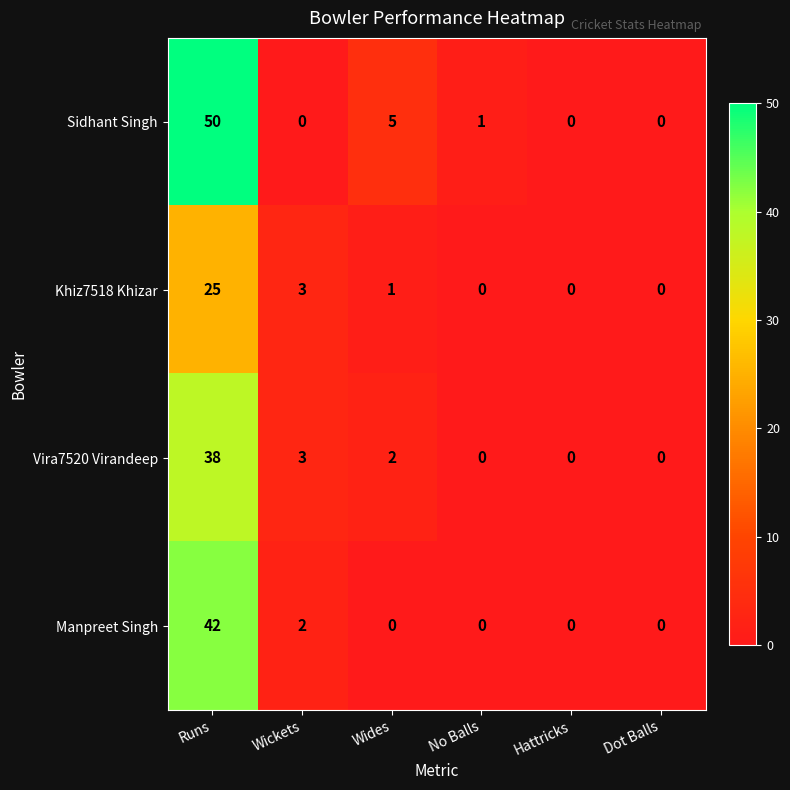

Reading left to right, list all the values displayed in this chart.

Sidhant Singh: Runs=50	Wickets=0	Wides=5	No Balls=1	Hattricks=0	Dot Balls=0
Khiz7518 Khizar: Runs=25	Wickets=3	Wides=1	No Balls=0	Hattricks=0	Dot Balls=0
Vira7520 Virandeep: Runs=38	Wickets=3	Wides=2	No Balls=0	Hattricks=0	Dot Balls=0
Manpreet Singh: Runs=42	Wickets=2	Wides=0	No Balls=0	Hattricks=0	Dot Balls=0